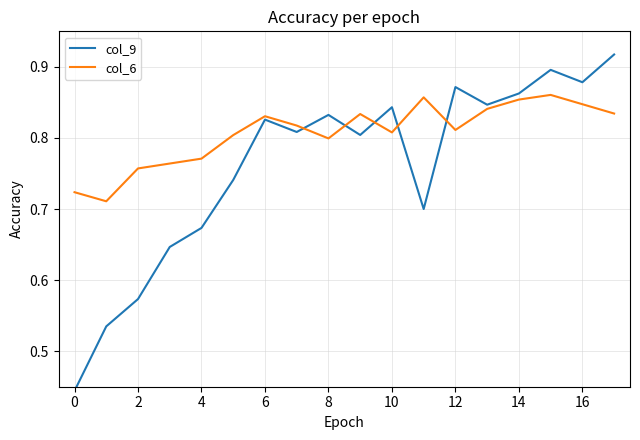

What is the value of the col_6 point at the 9th from the left?

0.8